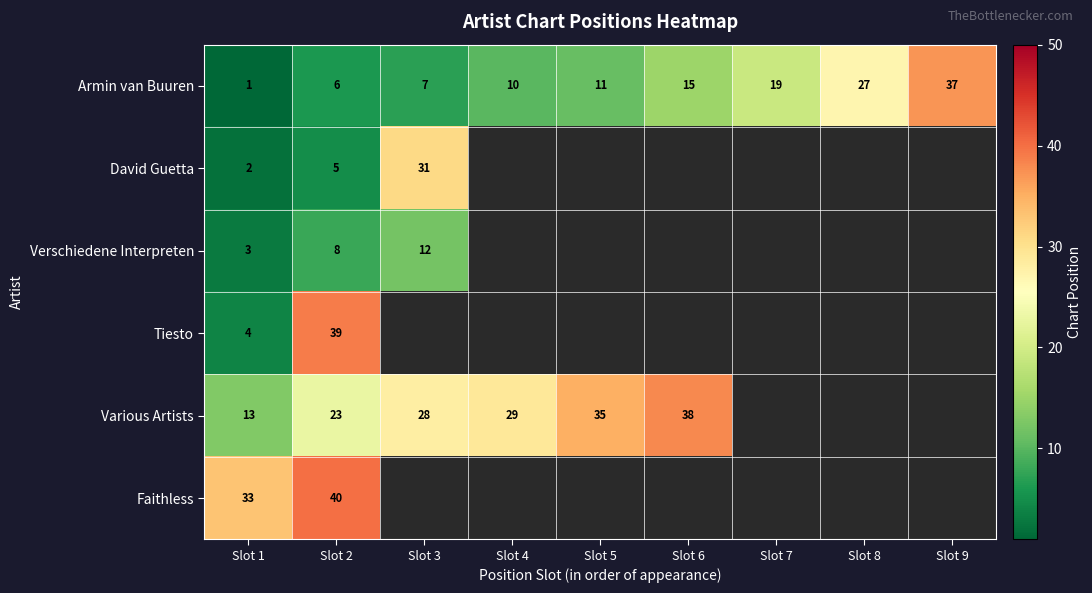

The value of Armin van Buuren at Slot 5 is 11. True or false?

True